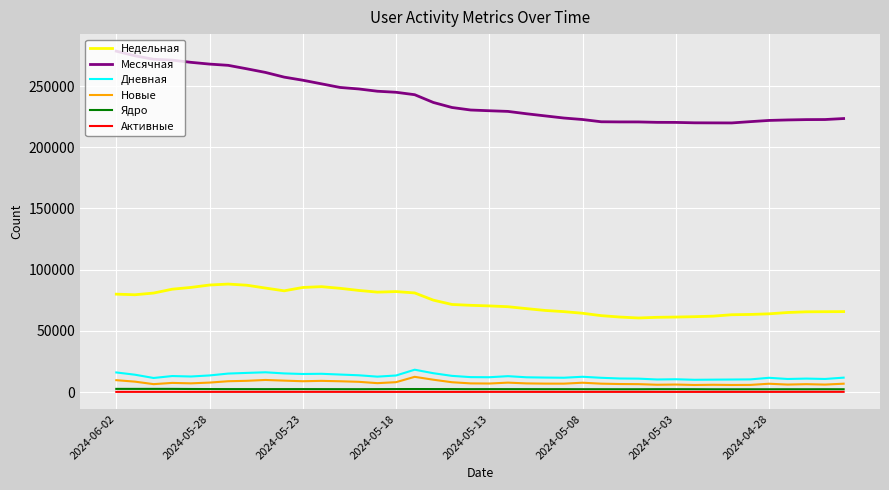

Does the chart have visible grid lines?

Yes